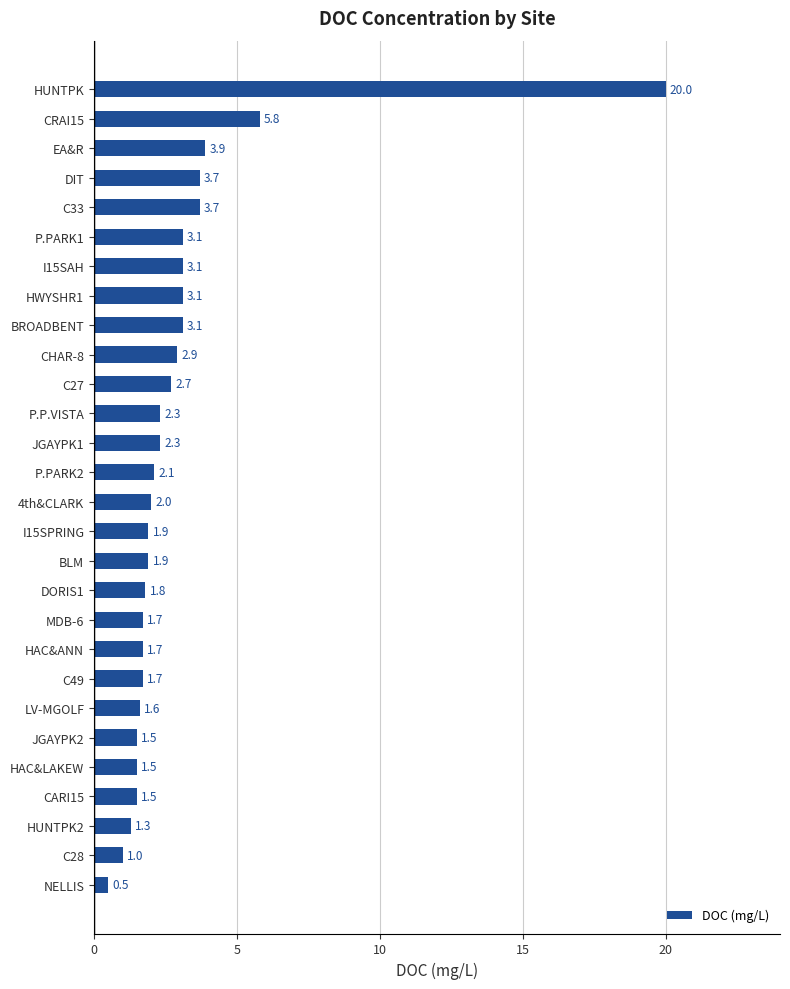

Does the chart contain any negative values?

No